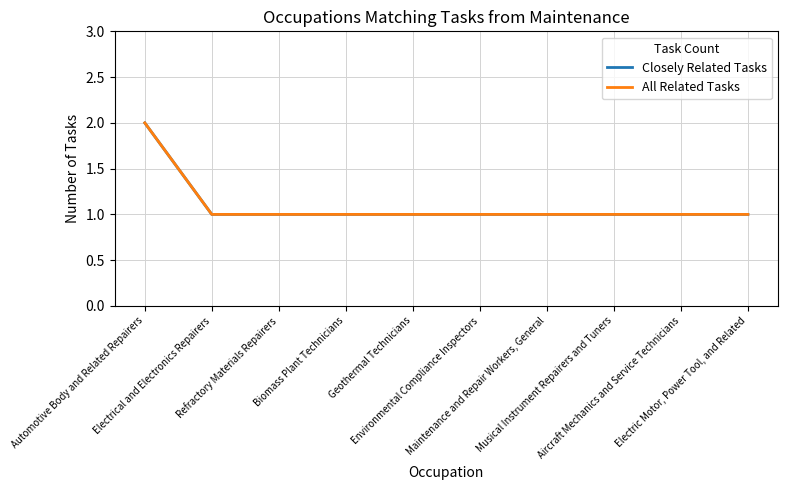

What is the label of the 8th point from the right?

Refractory Materials Repairers